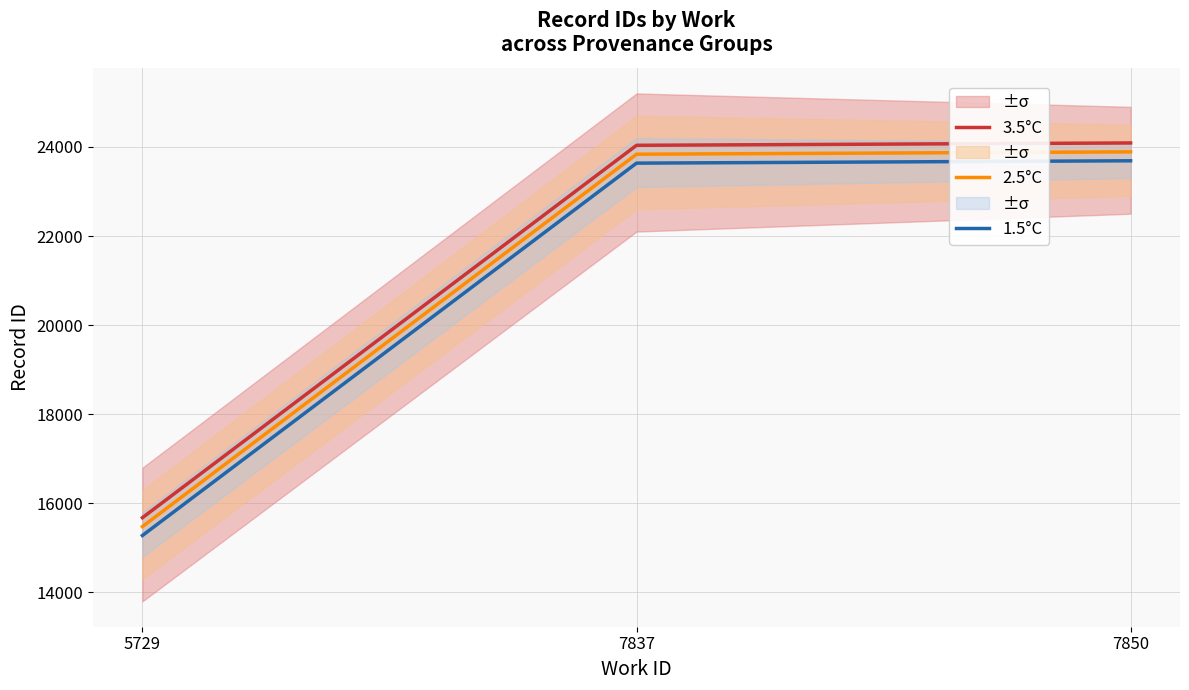

What is the smallest value displayed?

15277.7